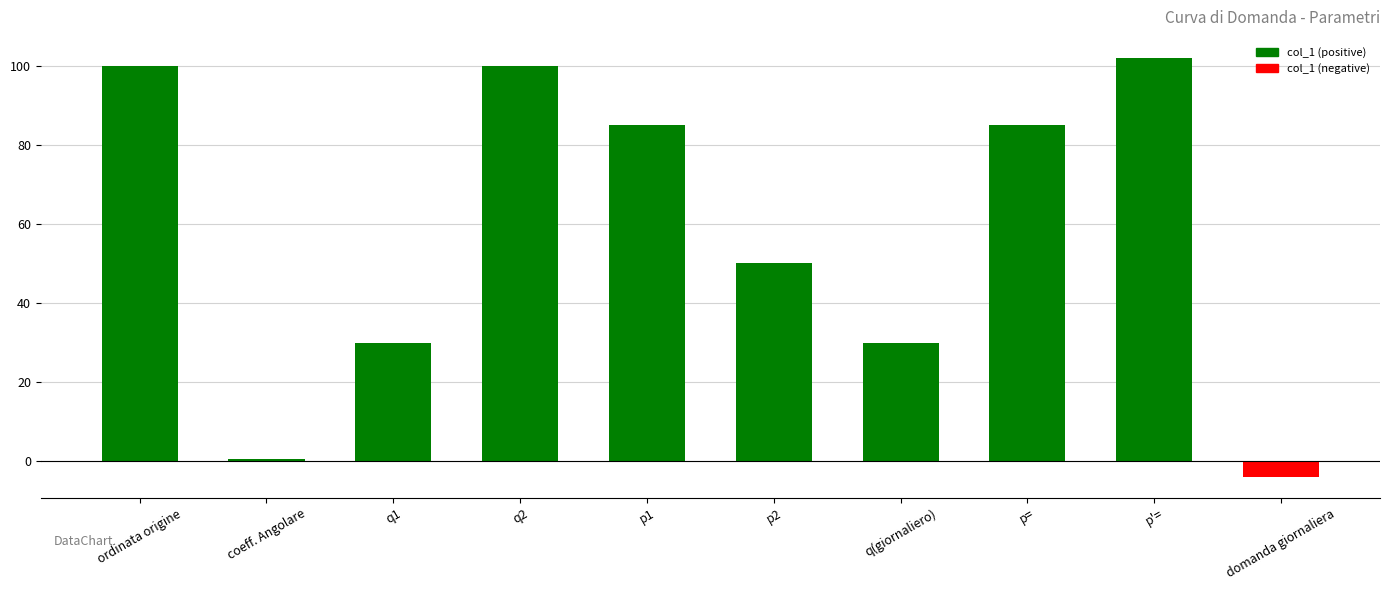

Does the chart contain any negative values?

Yes